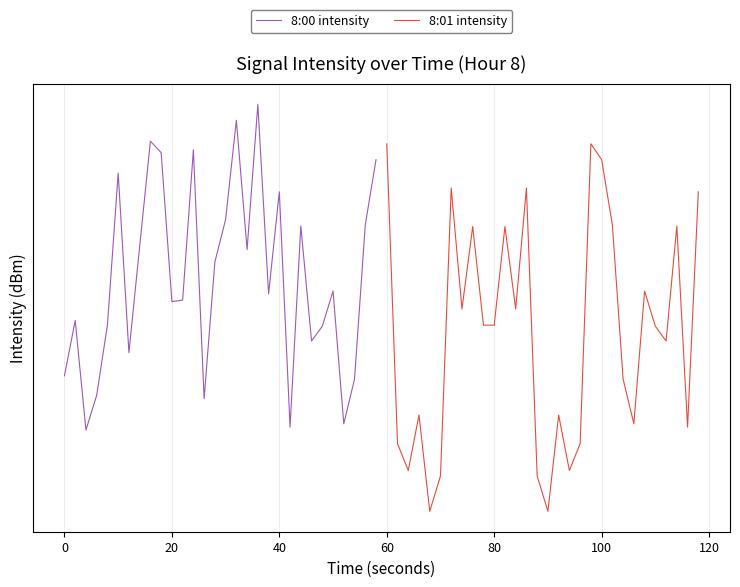

Rank the series by their average value, from lowest to highest.

8:01 intensity, 8:00 intensity